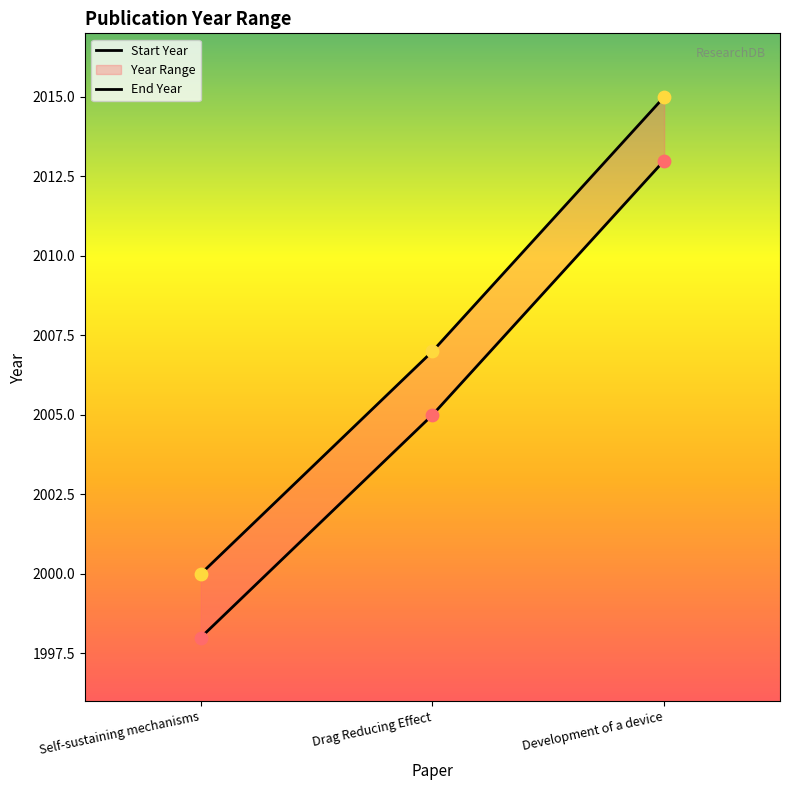

At how many categories does at least one series exceed 2000?

2